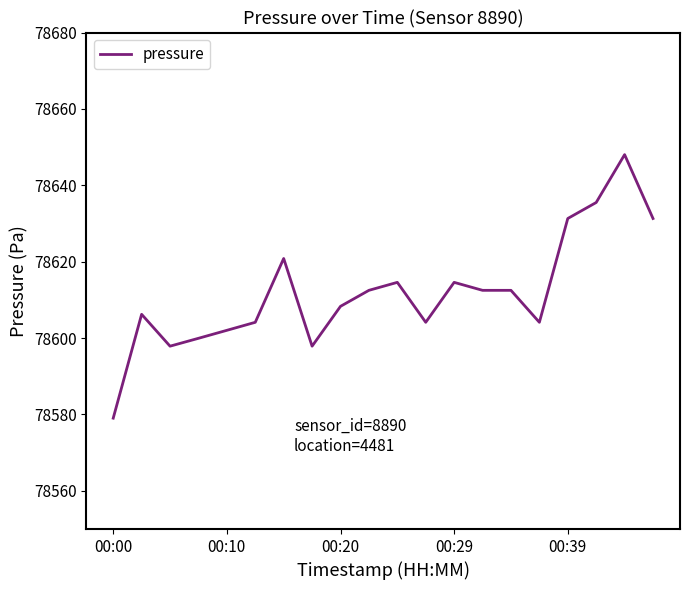

What is the greatest value displayed?

78648.0